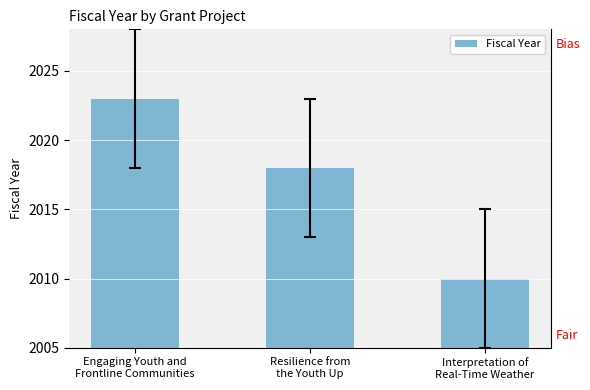

What is the change in value from Engaging Youth and
Frontline Communities to Interpretation of
Real-Time Weather?

-13